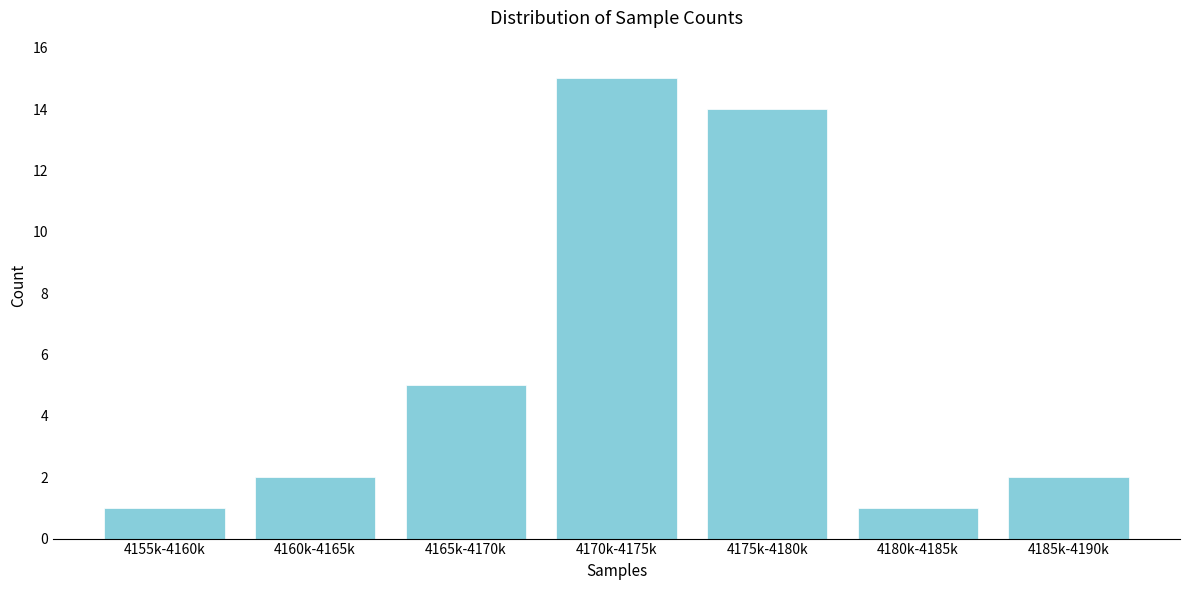

Reading left to right, transcribe all the data shown in this chart.

4155k-4160k=1	4160k-4165k=2	4165k-4170k=5	4170k-4175k=15	4175k-4180k=14	4180k-4185k=1	4185k-4190k=2